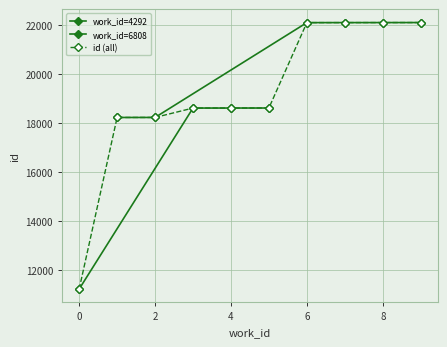

True or false: there are more than 2 points higher than both neighbors.

False